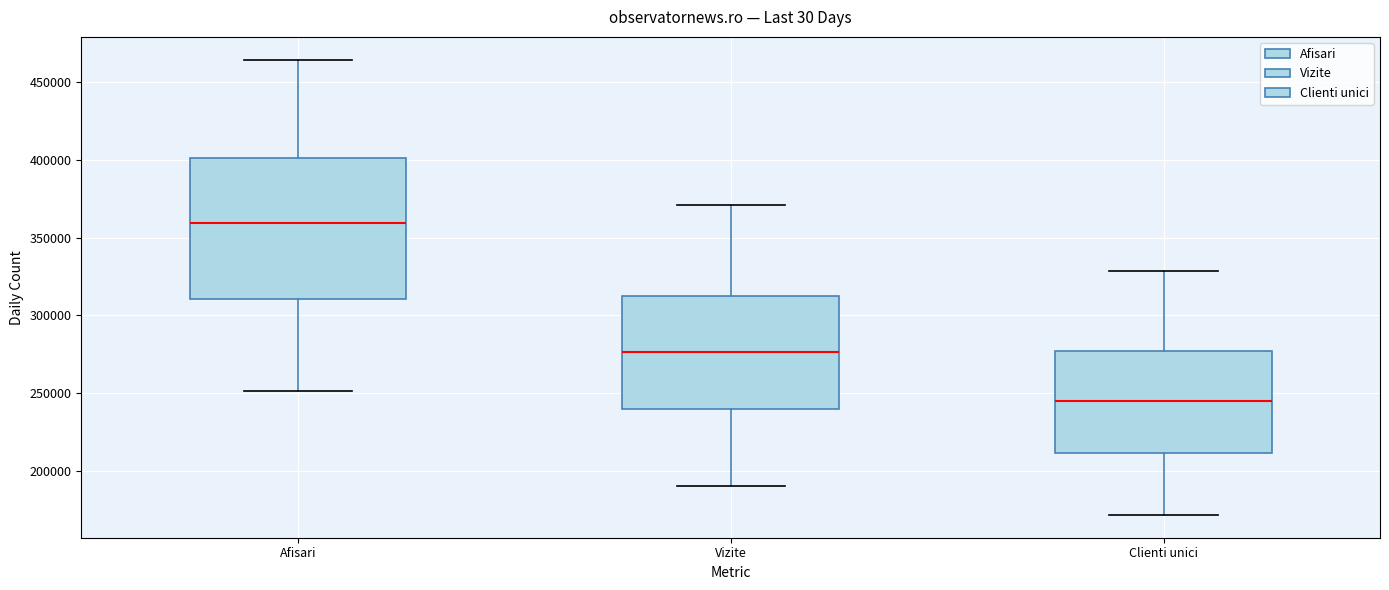

Reading left to right, transcribe this box plot: for each box, give where its median line is, the range the box spans, and where its two whiskers end, as read against the y-axis. The values are not printed on the chart, so give them approximately, as read against the axis.

Afisari: median 360000, box 310000 to 400000, whiskers 250000 to 465000
Vizite: median 275000, box 240000 to 315000, whiskers 190000 to 370000
Clienti unici: median 245000, box 210000 to 275000, whiskers 170000 to 330000